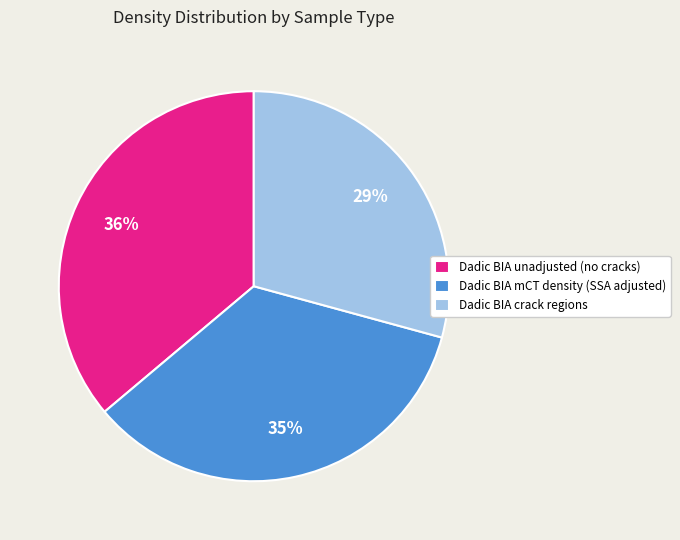

Is it true that Dadic BIA unadjusted (no cracks) is 36% of the pie?

True